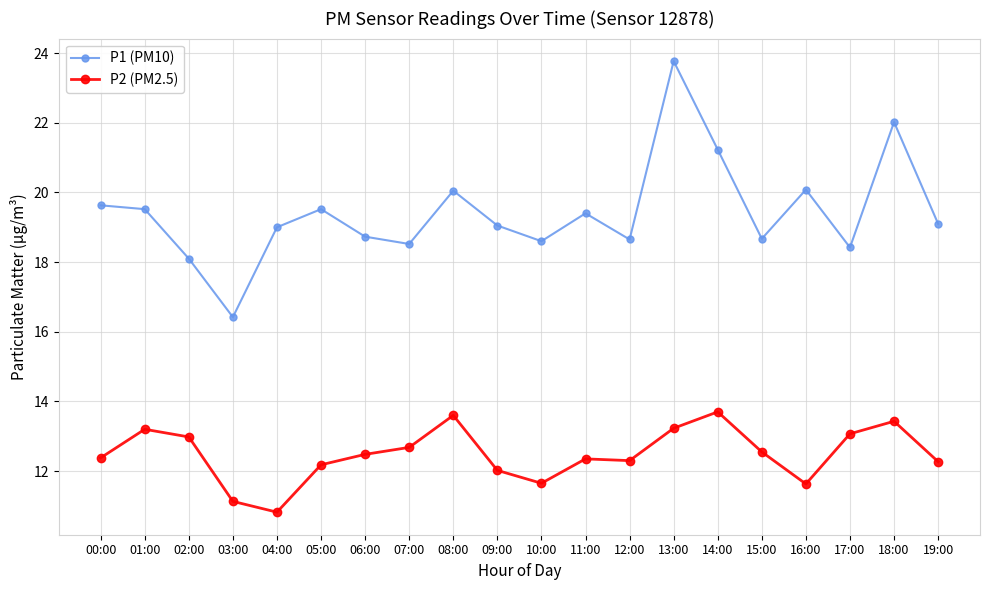

What is the minimum value for P1 (PM10)?

16.4